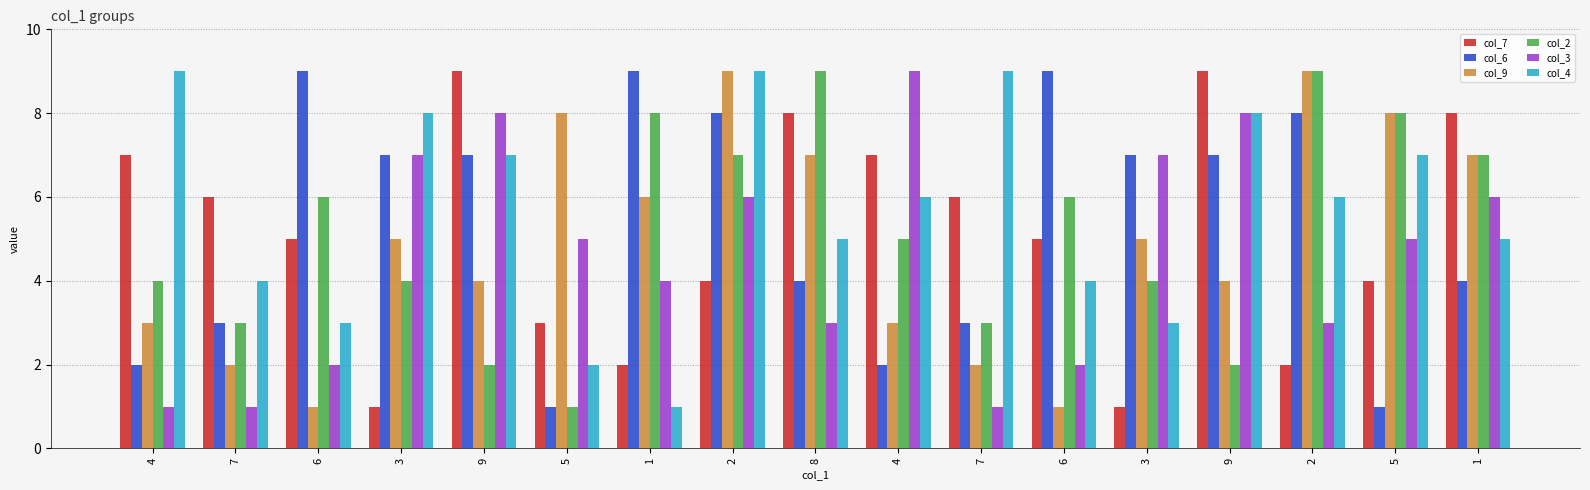

What is the label of the 8th bar from the right?

4